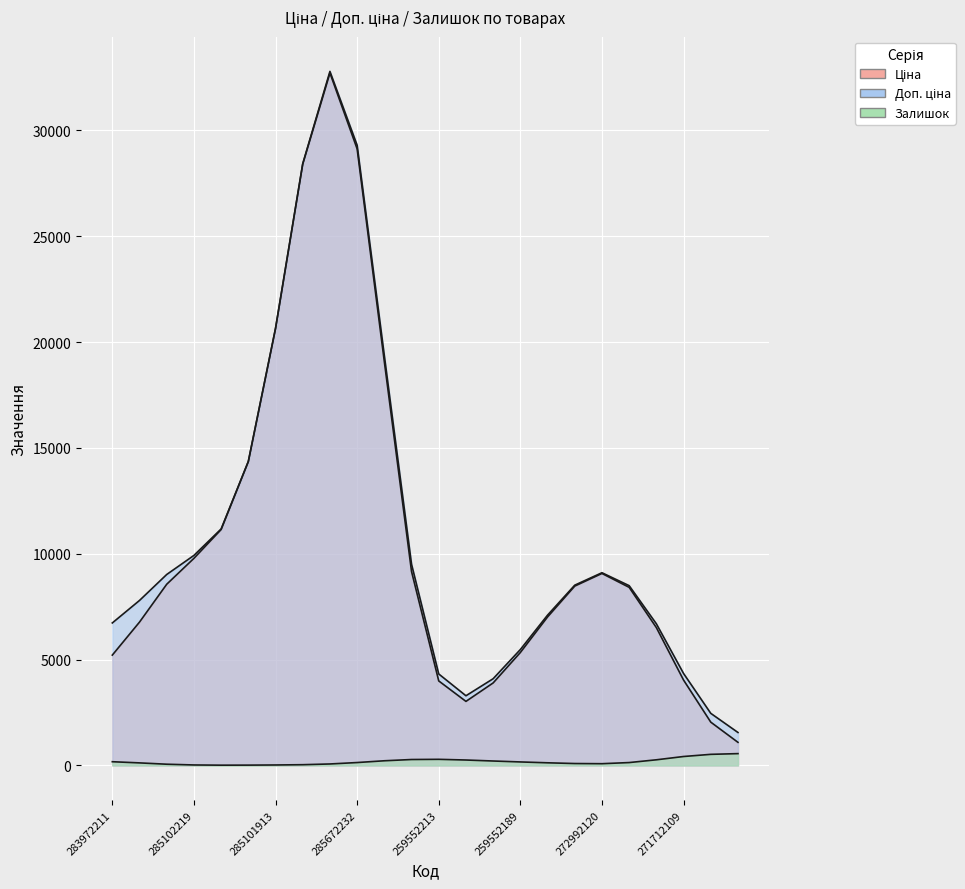

What value does the Ціна series have at 272991914?

9975.0